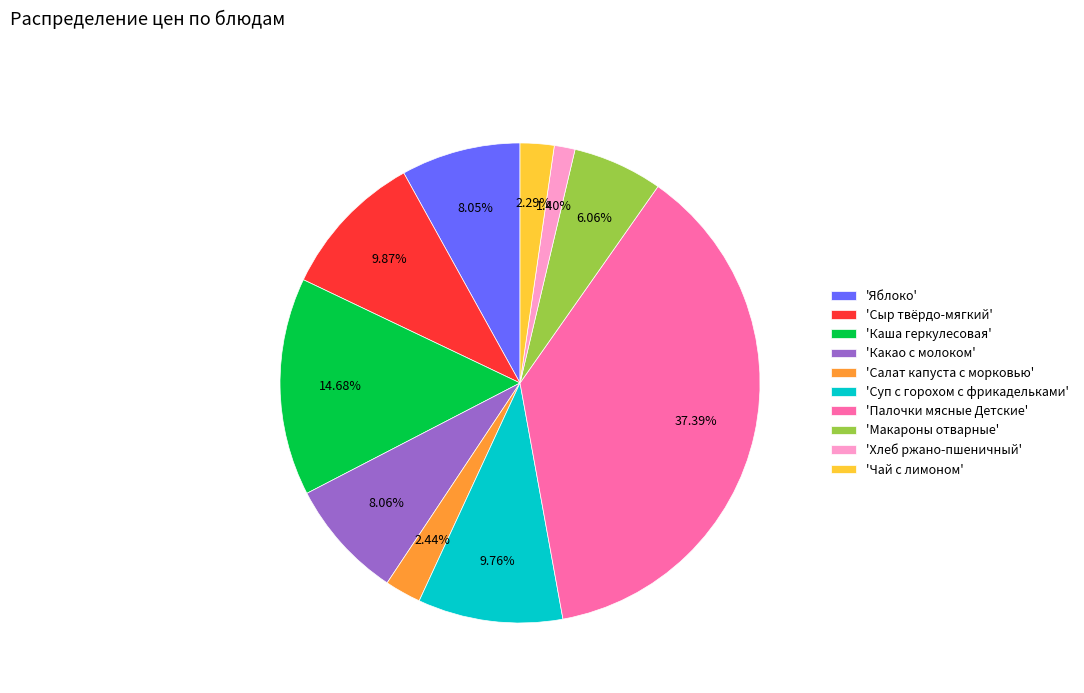

Which category has the smallest portion of the pie?

'Хлеб ржано-пшеничный'